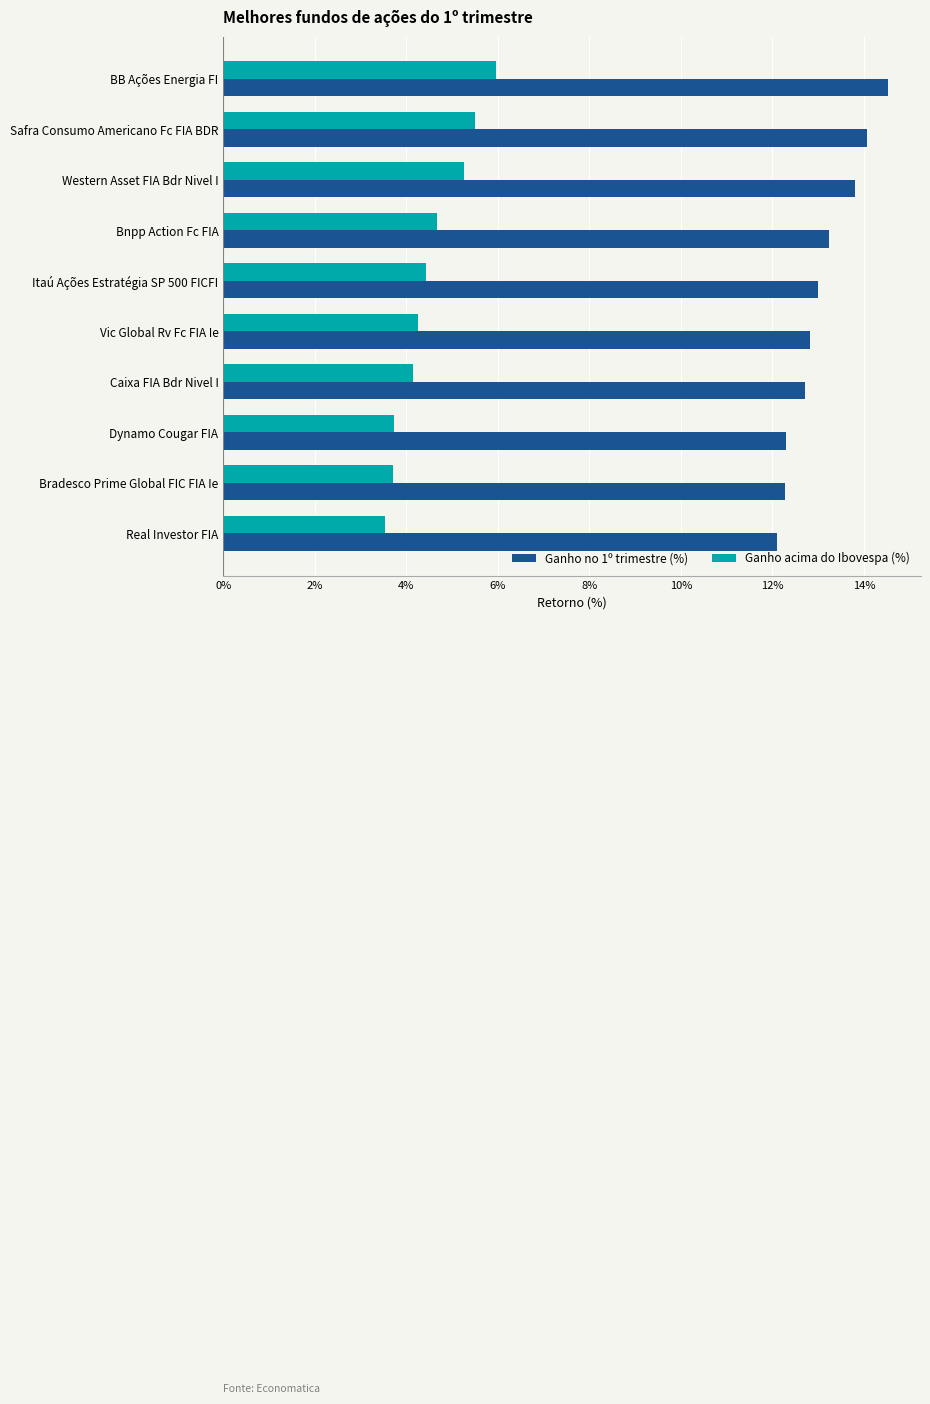

Is the value of Ganho acima do Ibovespa (%) at Vic Global Rv Fc FIA Ie greater than the value of Ganho no 1º trimestre (%) at Real Investor FIA?

No